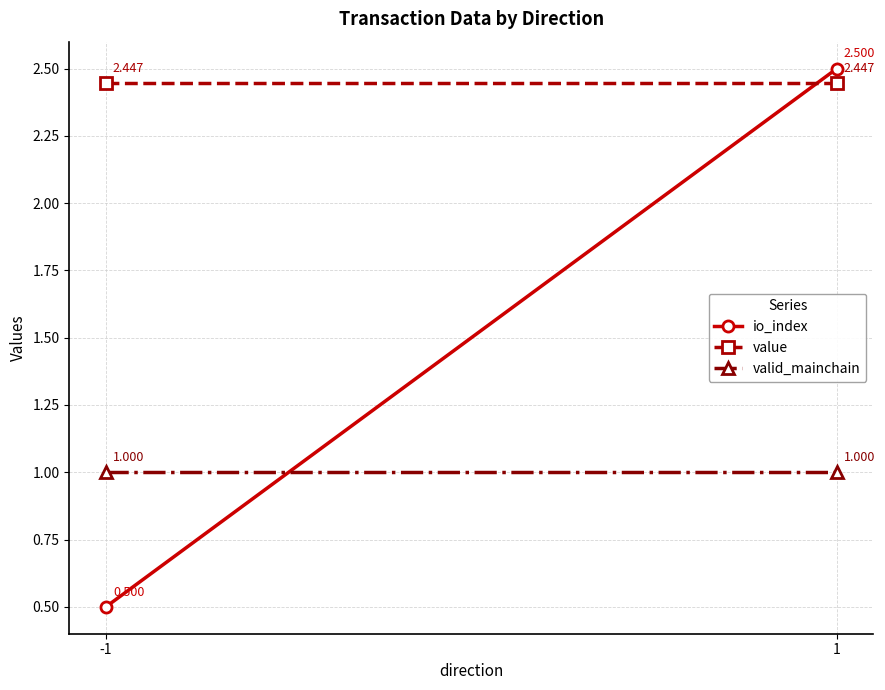

Between -1 and 1, which is larger?

1